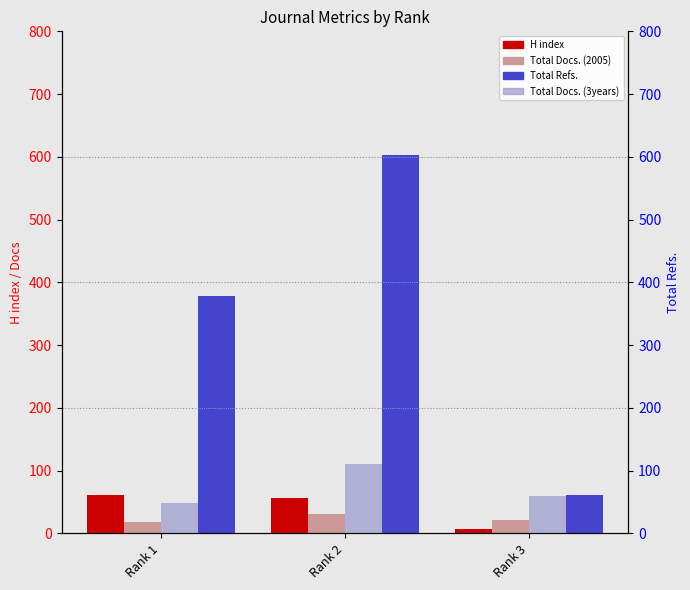

Count the Total Docs. (3years) values in the range 49 to 111.

3